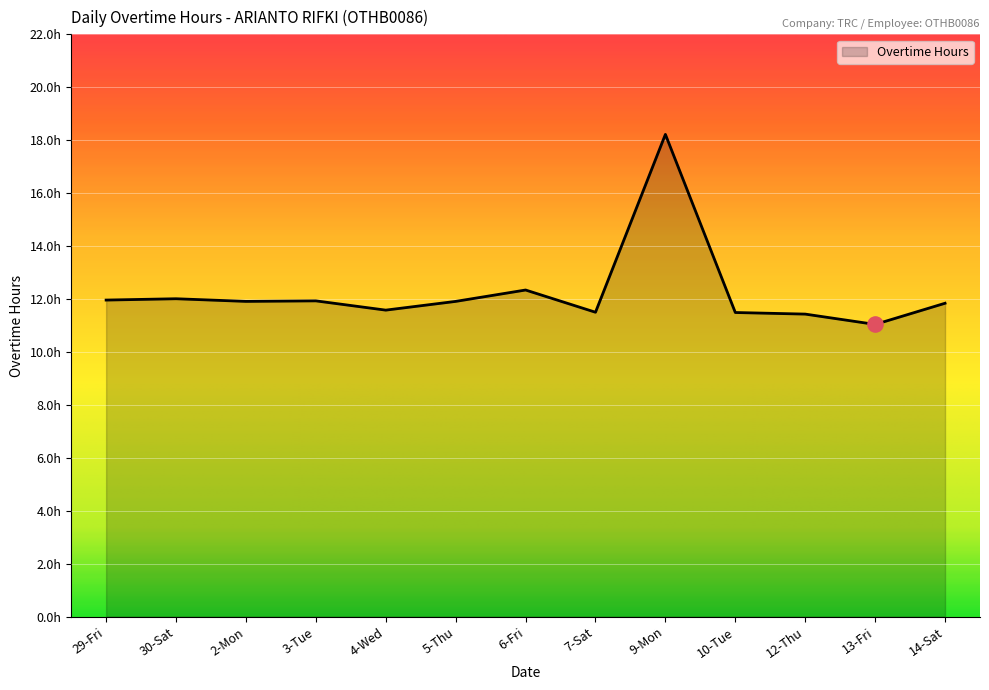

What is the change in value from 4-Wed to 12-Thu?

-0.2